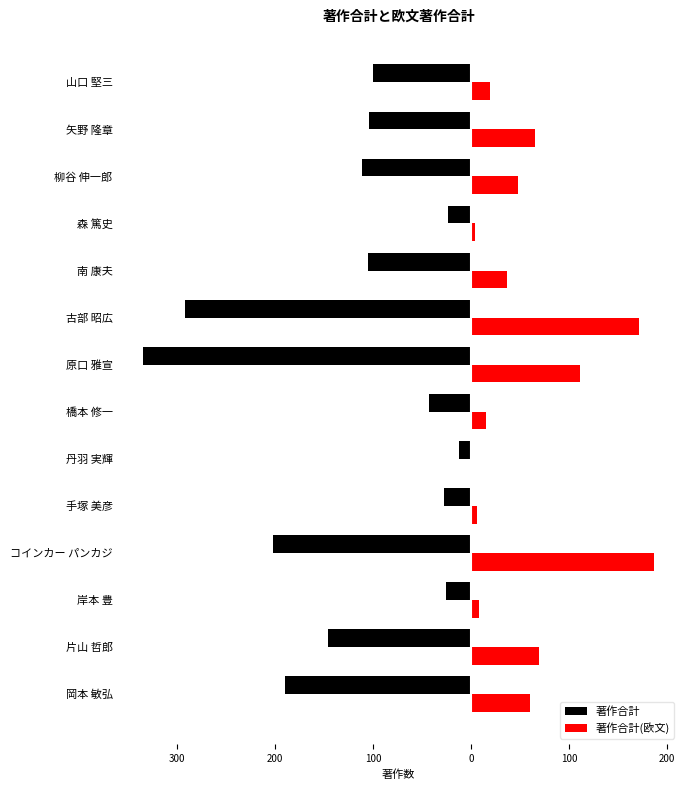

What is the lowest value of the 著作合計 series?

-335